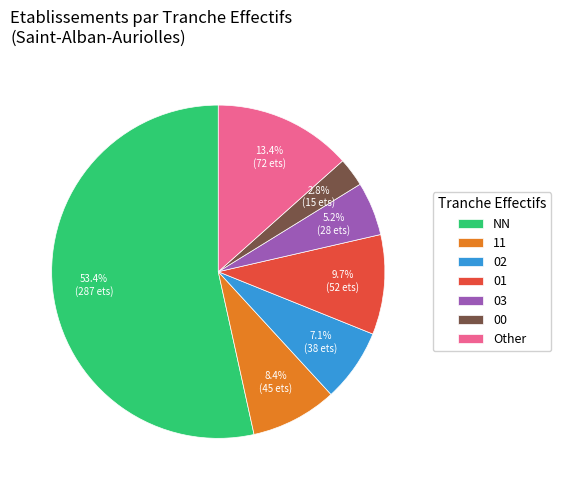

What is the total percentage of 00 and 01?

12.5%